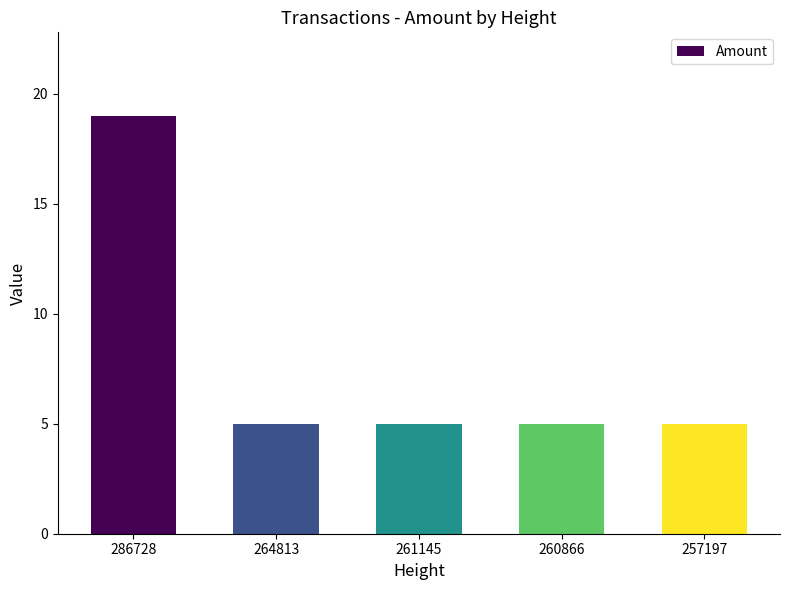

True or false: the data shows 5 at 257197.

True